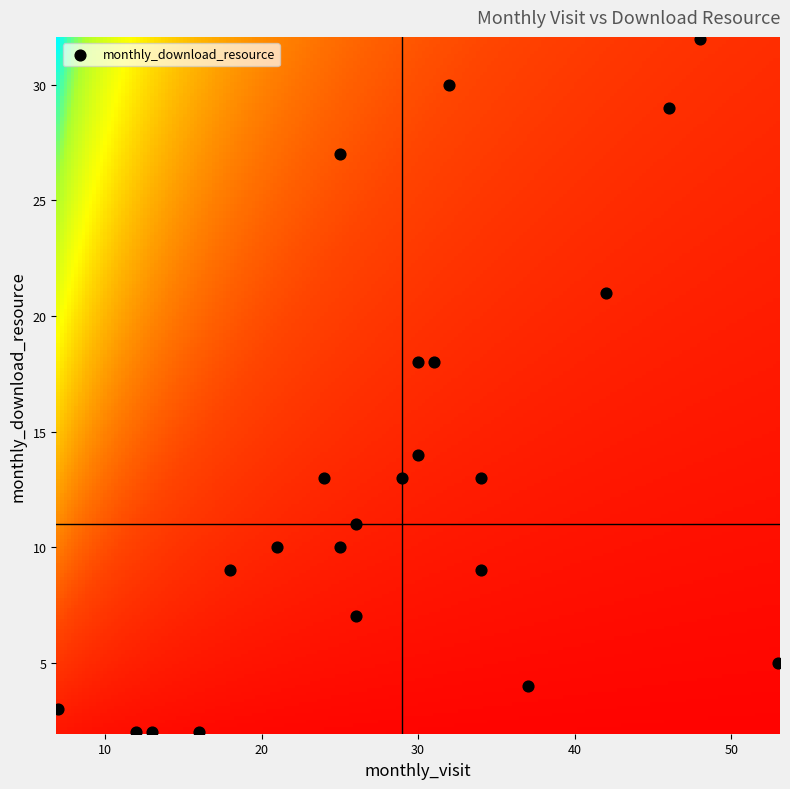

What is the range of Y values (max minus min)?

30